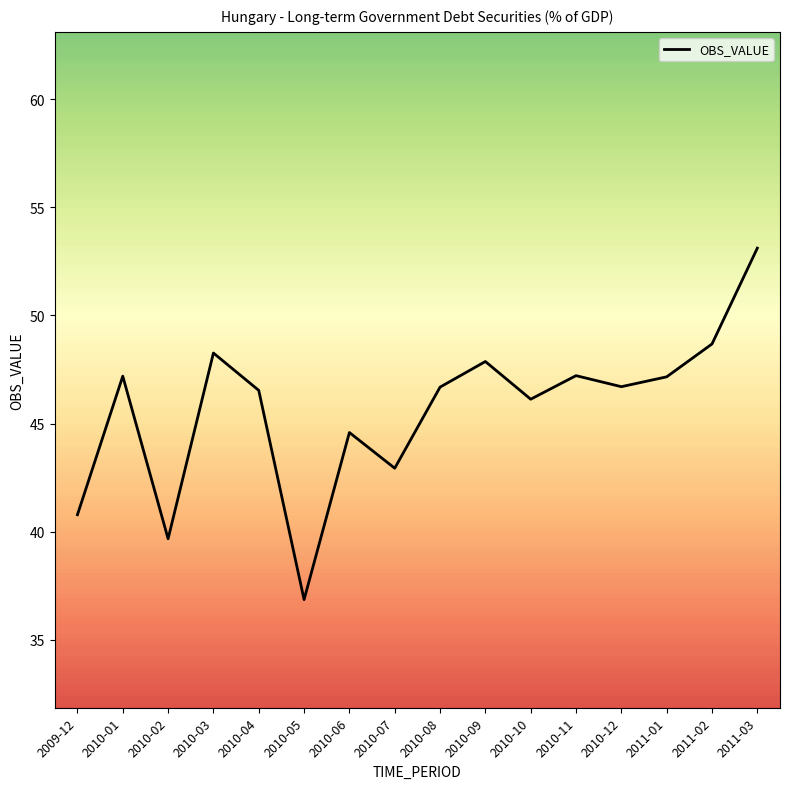

Where is the data nearest to the value 44?

2010-06